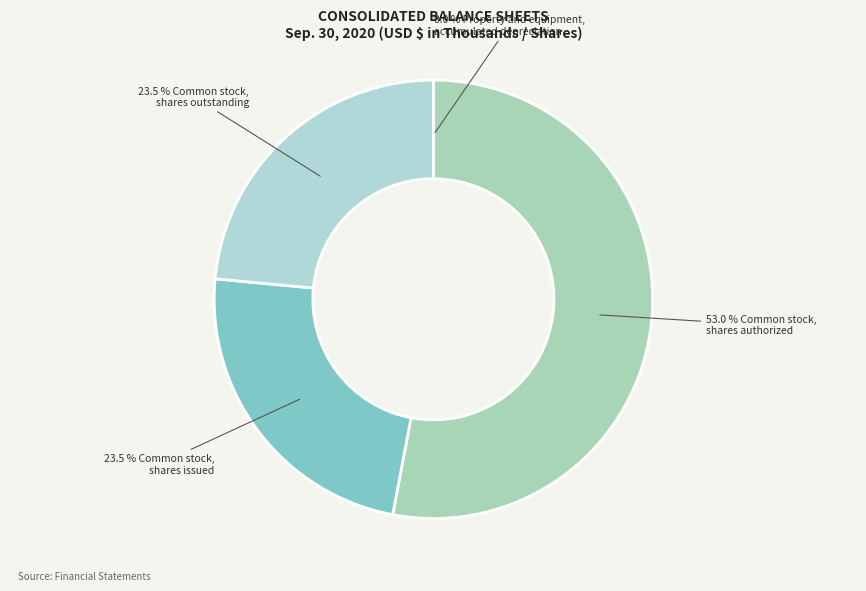

Which category has the smallest portion of the pie?

Property and equipment,
accumulated depreciation